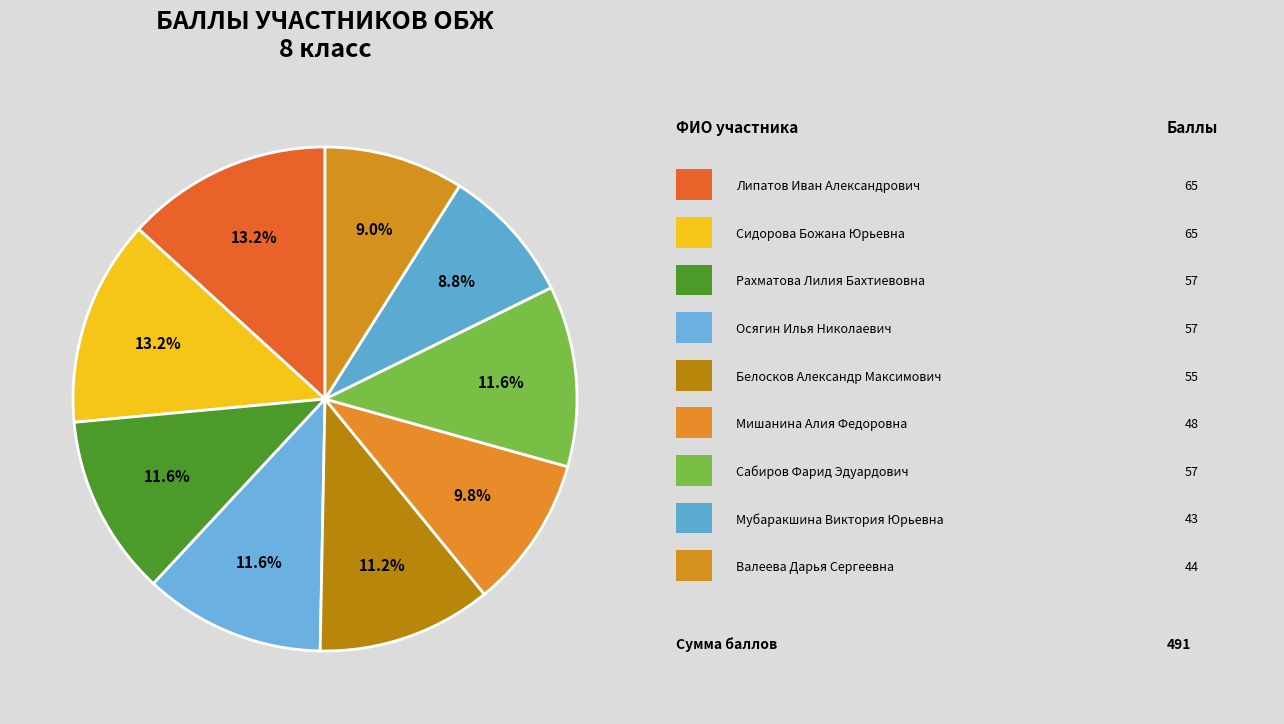

How many slices are in this pie chart?

9